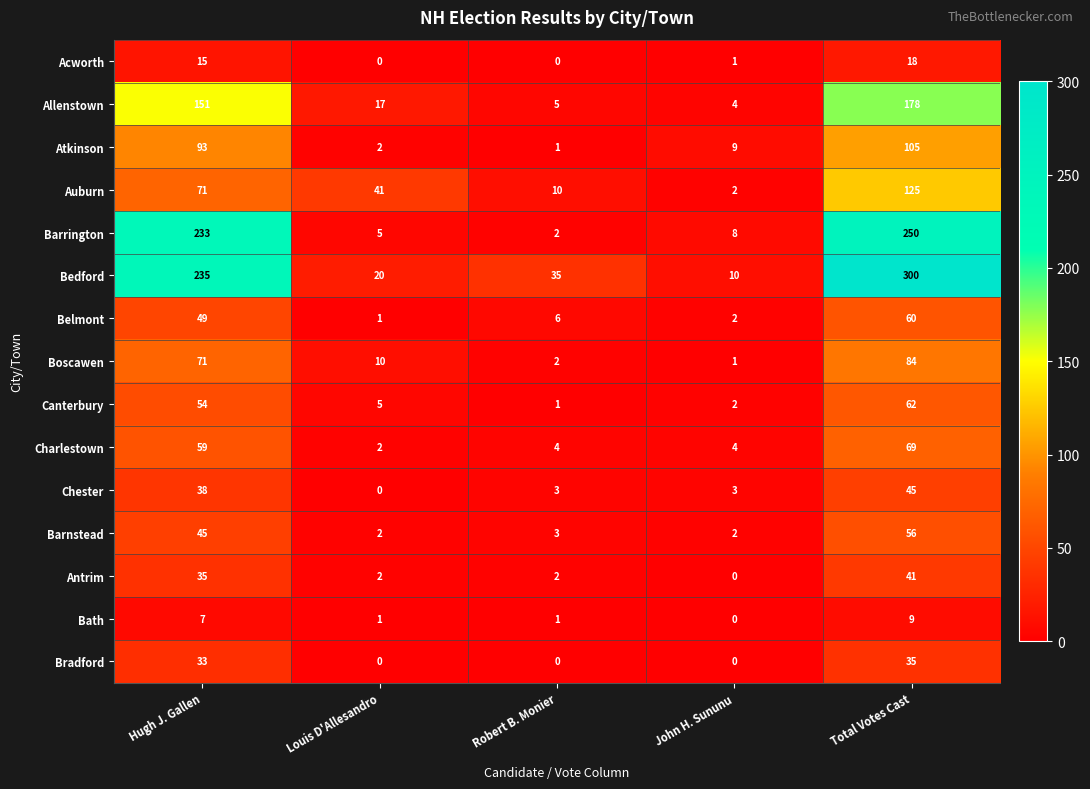

What is the difference between the Atkinson values at Louis D'Allesandro and Total Votes Cast?

103